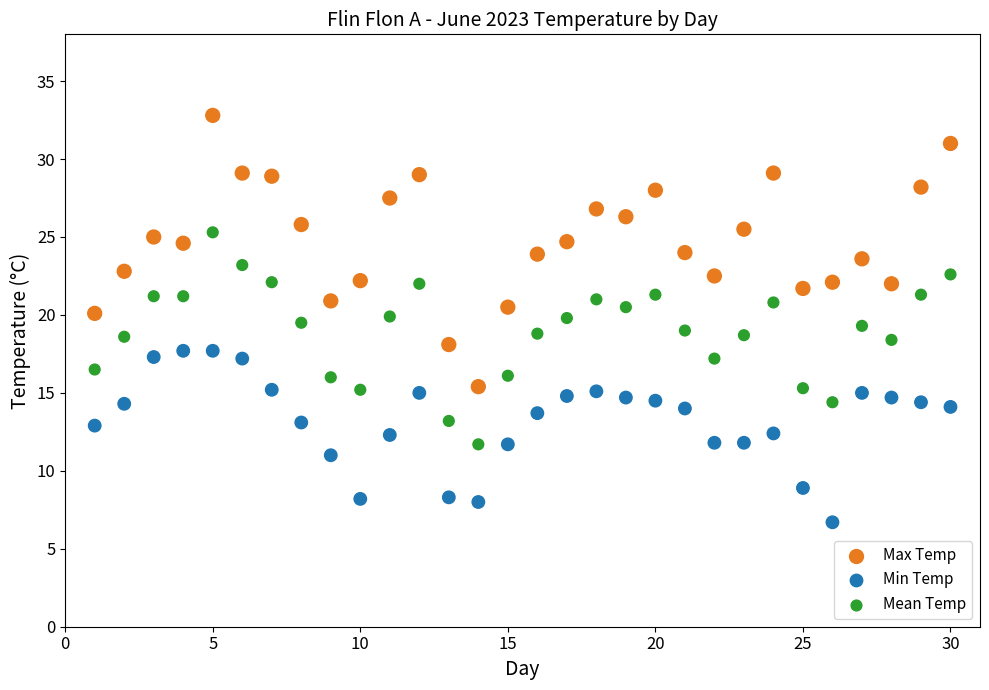

Which series contains the lowest Y value?

Min Temp